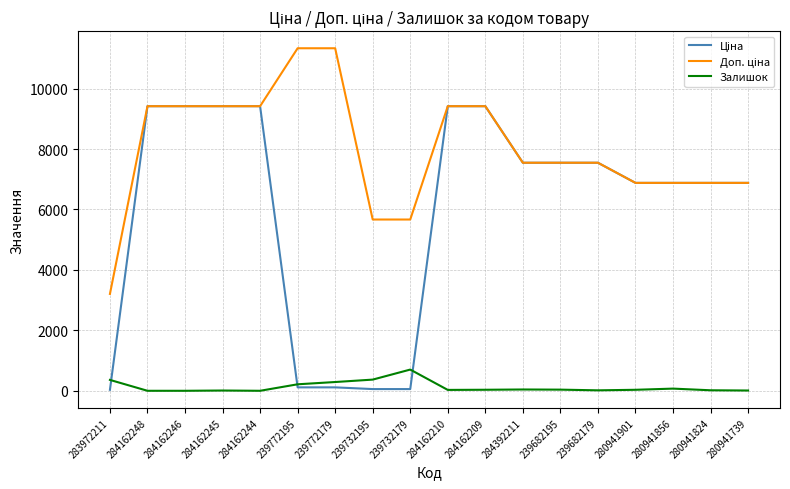

What is the greatest value displayed?

11334.0